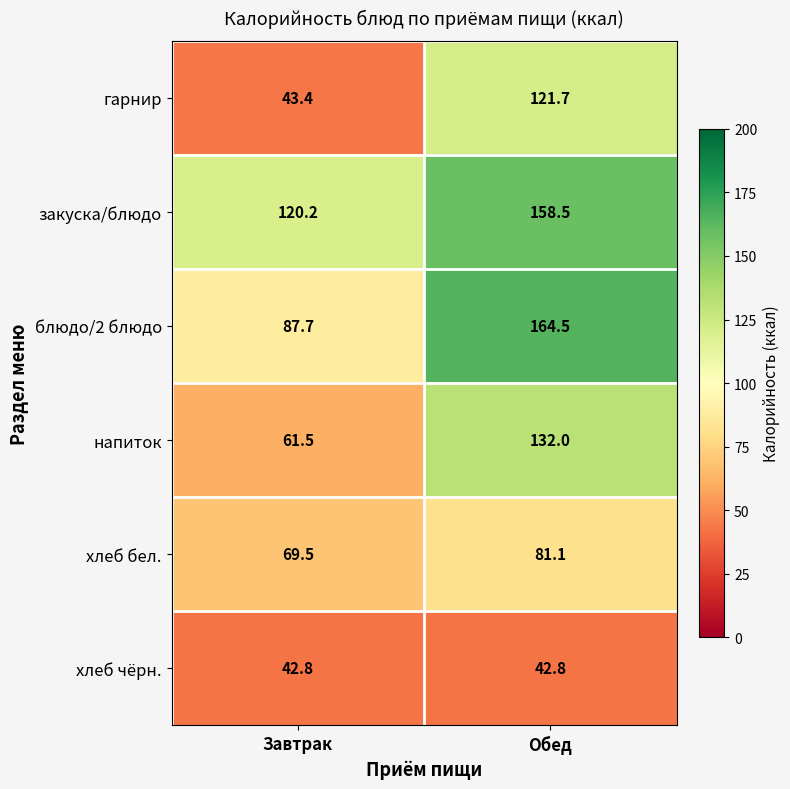

What is the difference between the напиток values at Завтрак and Обед?

70.5